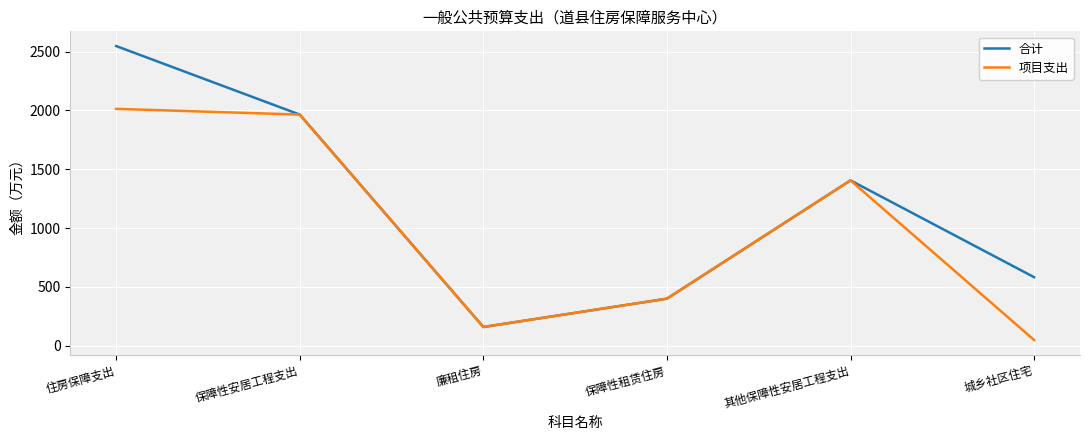

True or false: 项目支出 has a value of 1050.2 at 住房保障支出.

False